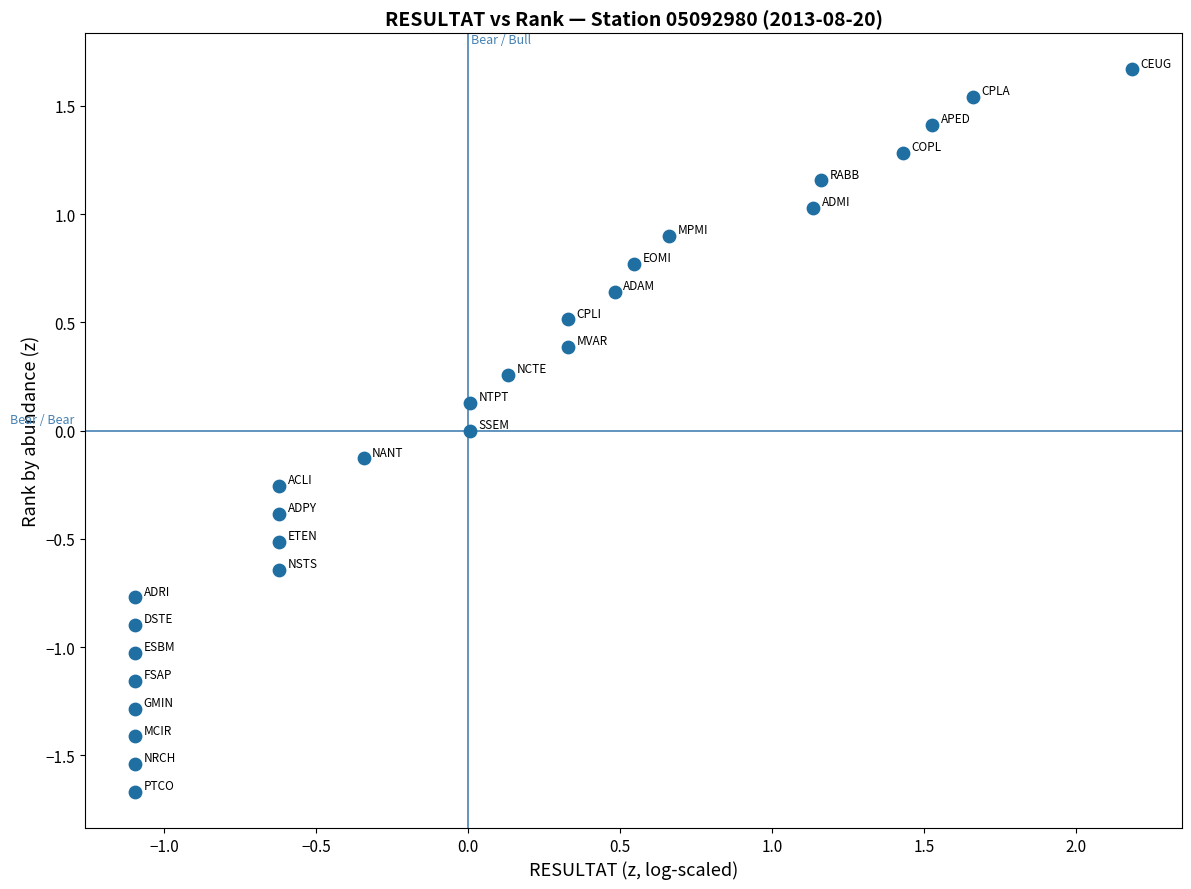

What is the range of X values (max minus min)?

3.3